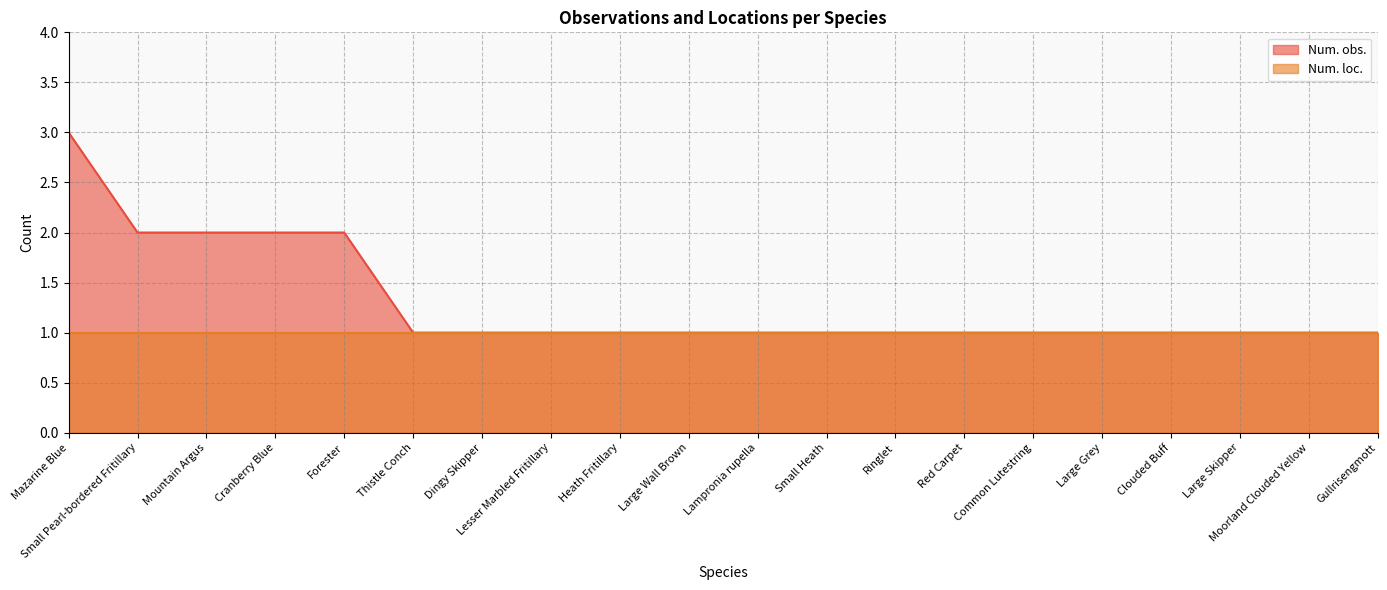

How many lines are shown in the chart?

2